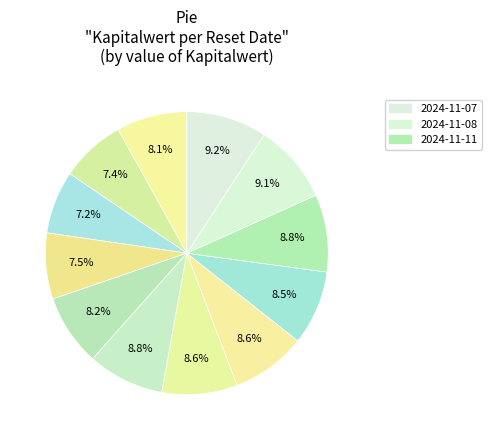

What is the smallest slice in the pie chart?

2024-11-20